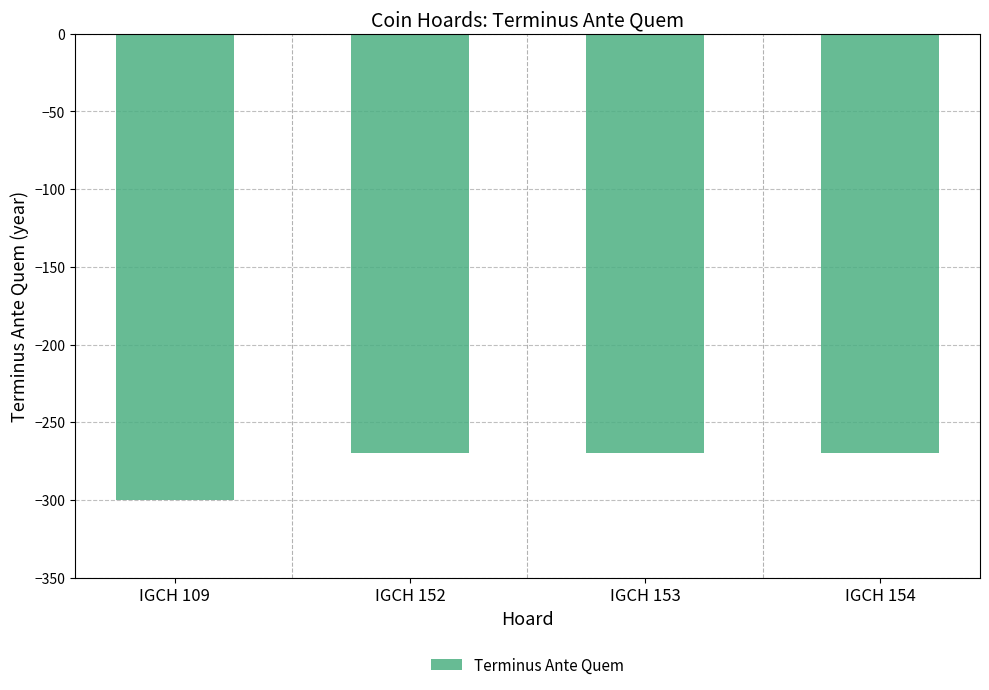

Which label corresponds to the smallest value in the chart?

IGCH 109